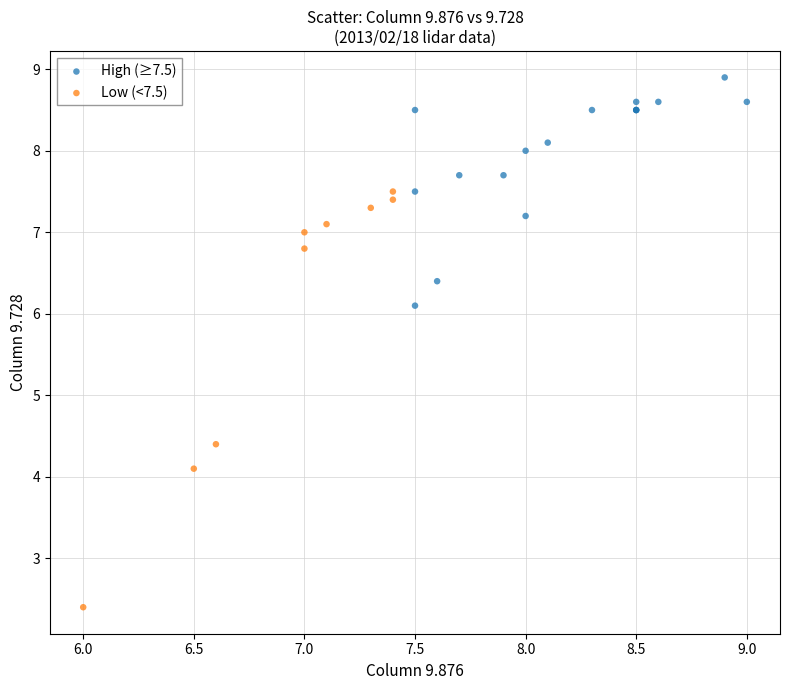

What are all the series names shown in the legend?

High (≥7.5), Low (<7.5)